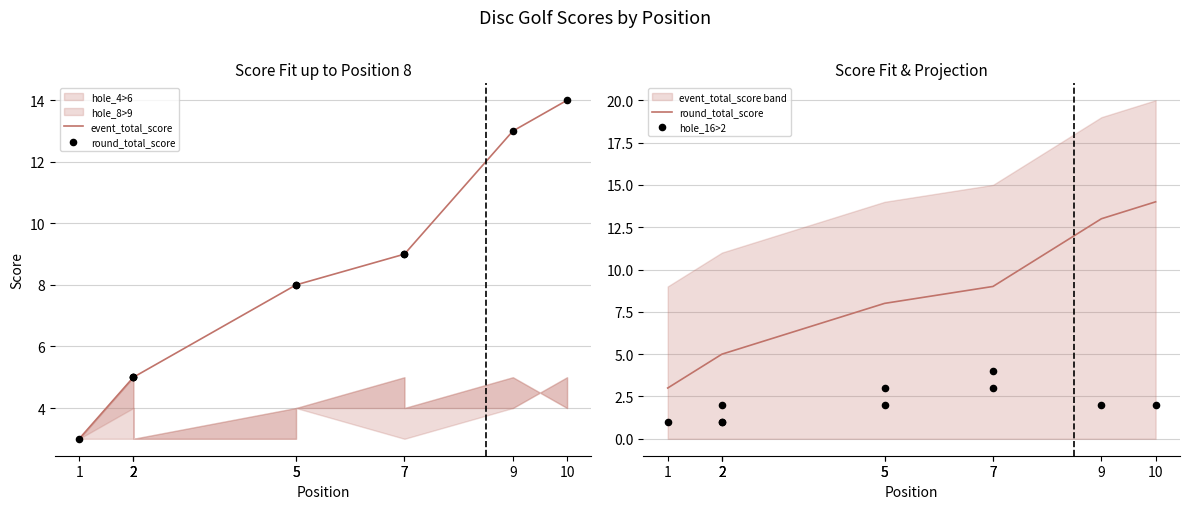

Is the value of round_total_score at 2 greater than the value of event_total_score at 9?

No